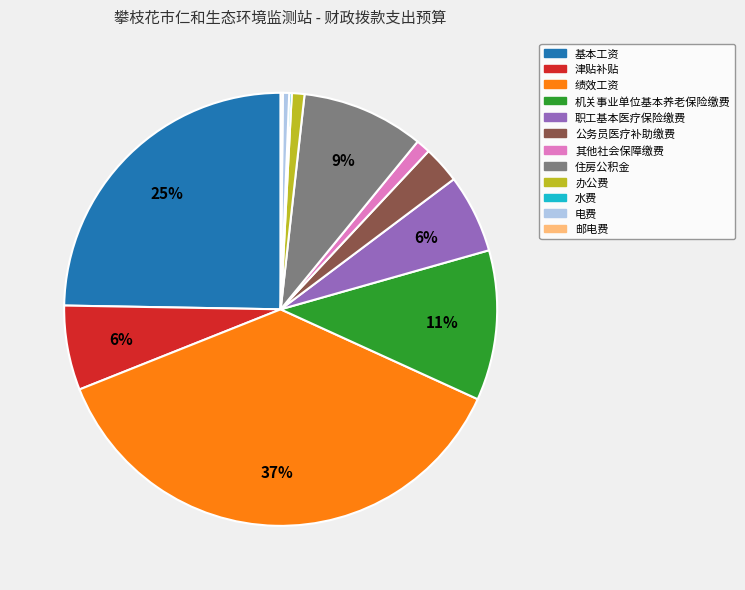

To the nearest percent, what is the difference between the largest and smallest slice percentages?

37%